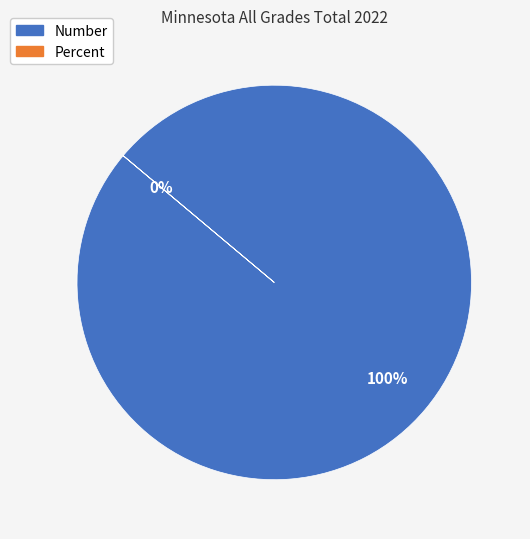

Which category has the smallest portion of the pie?

Percent